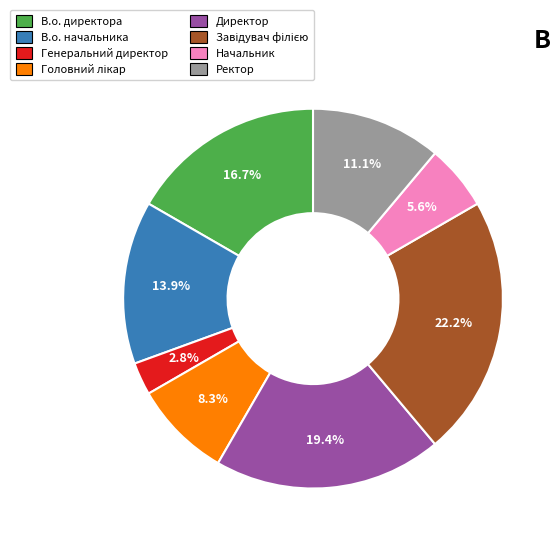

True or false: Директор accounts for 19% of the total.

True